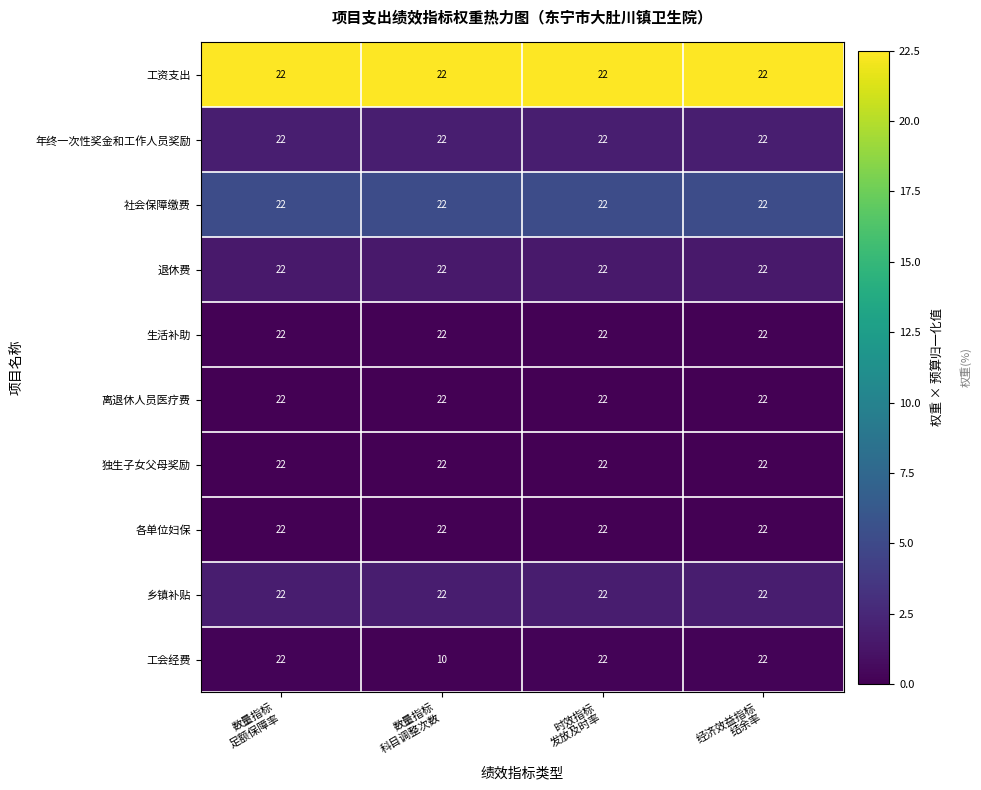

What is the sum of all 工会经费 values?

76